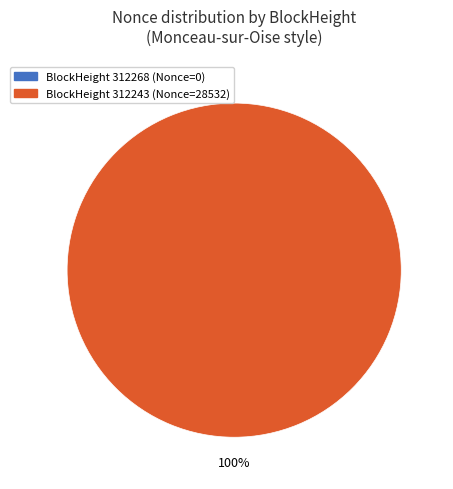

Between 312243 and 312268, which is larger?

312243